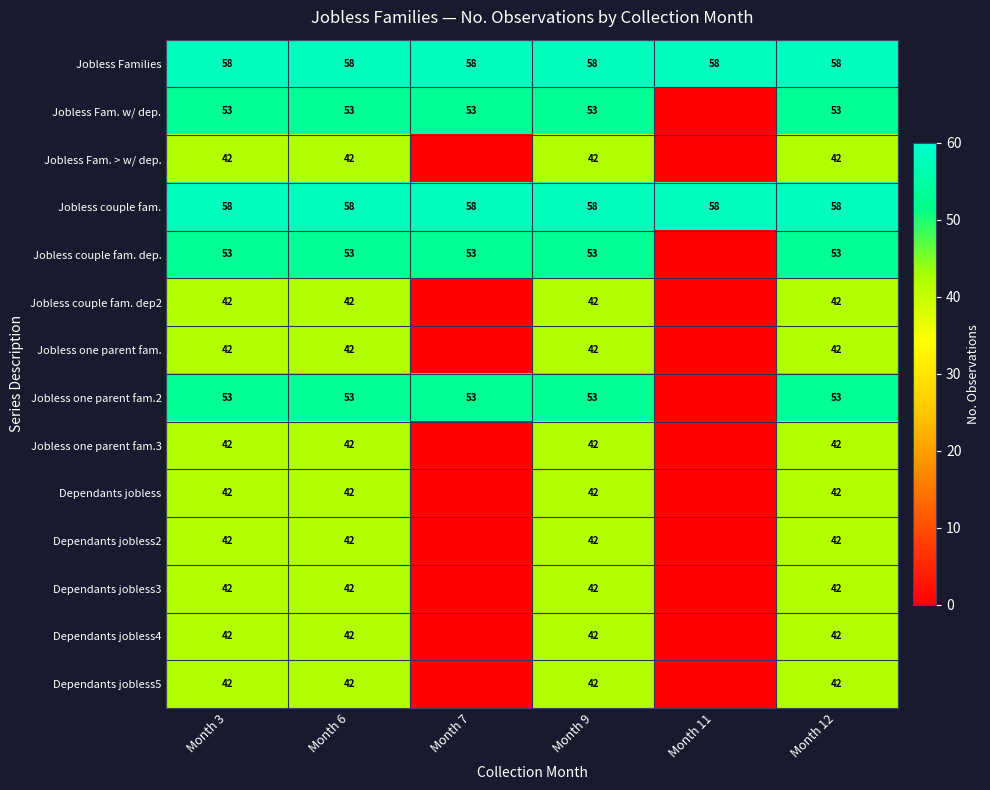

The value of Jobless couple fam. dep. at Month 3 is 53. True or false?

True